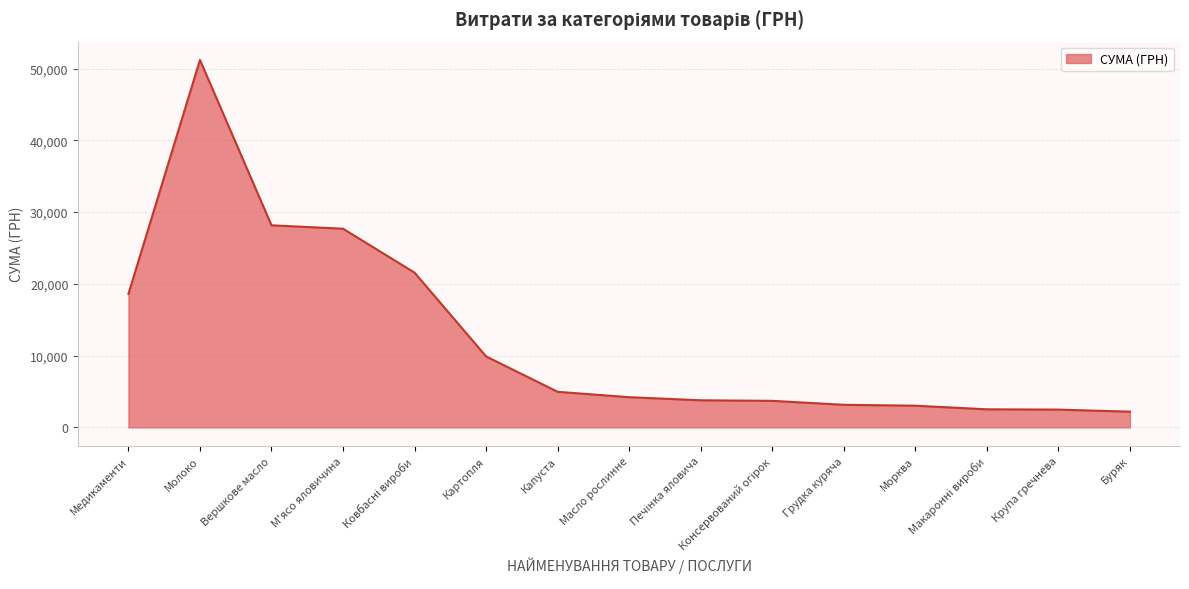

What is the maximum value shown in the chart?

51204.7